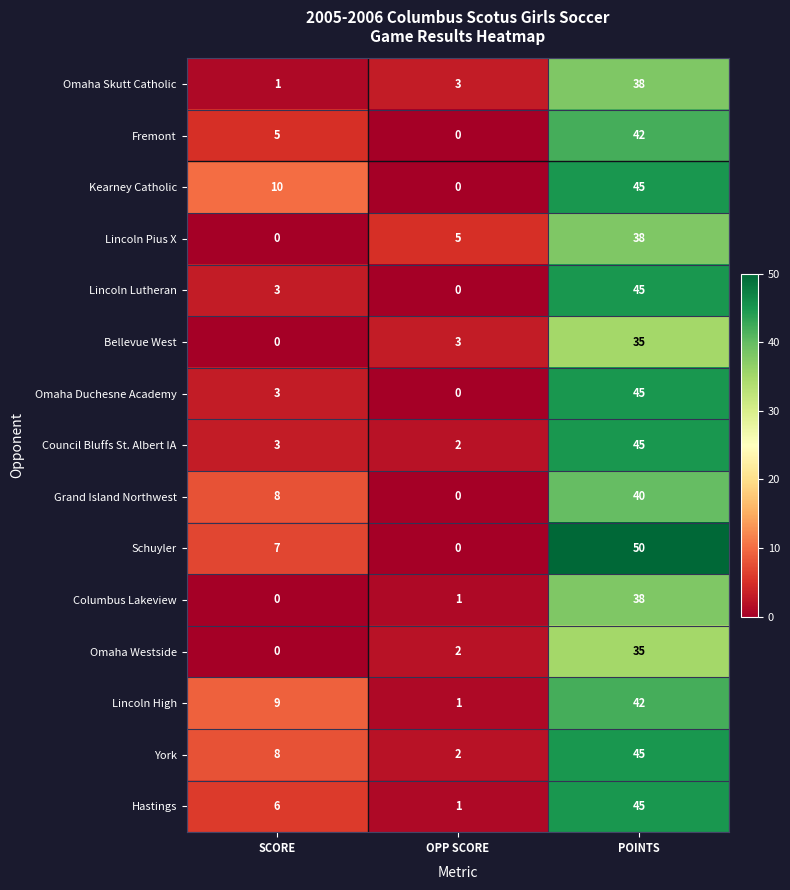

Rank the categories by York value from highest to lowest.

POINTS, SCORE, OPP SCORE